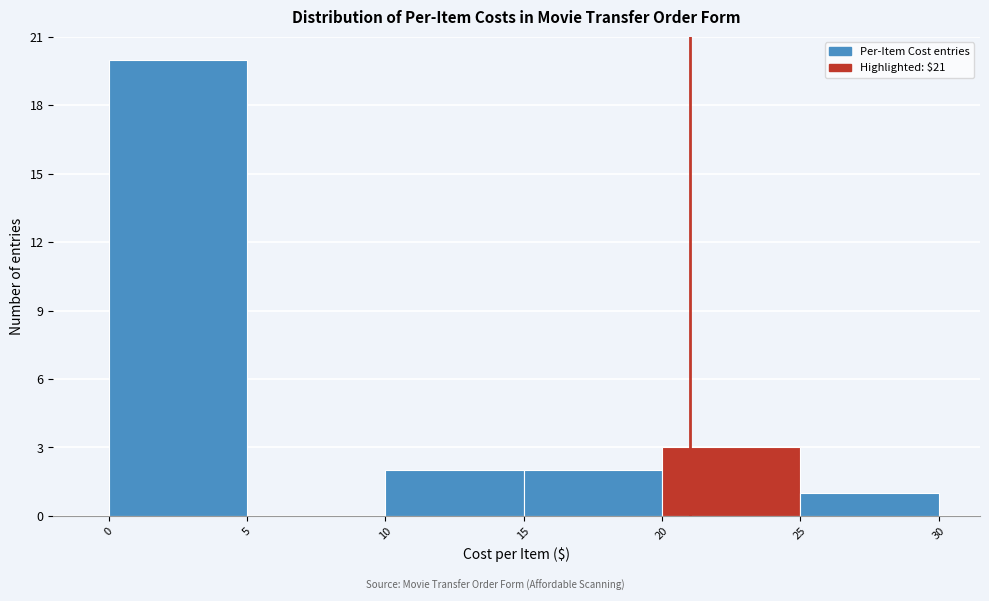

Which range on the x-axis has the tallest bar?

0 to 5